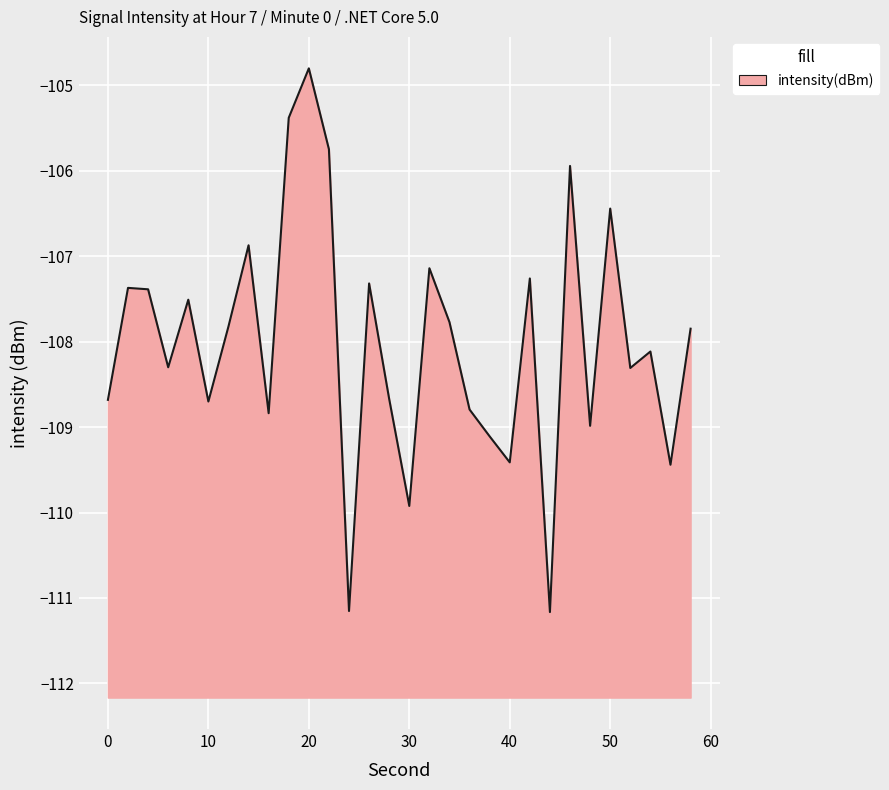

Which label corresponds to the largest value in the chart?

20